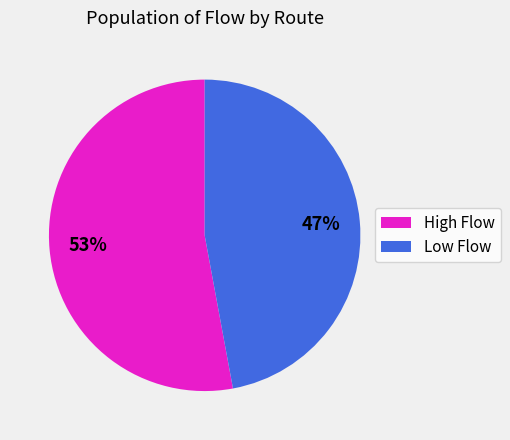

What is the ratio of the value at High Flow to the value at Low Flow?

1.1